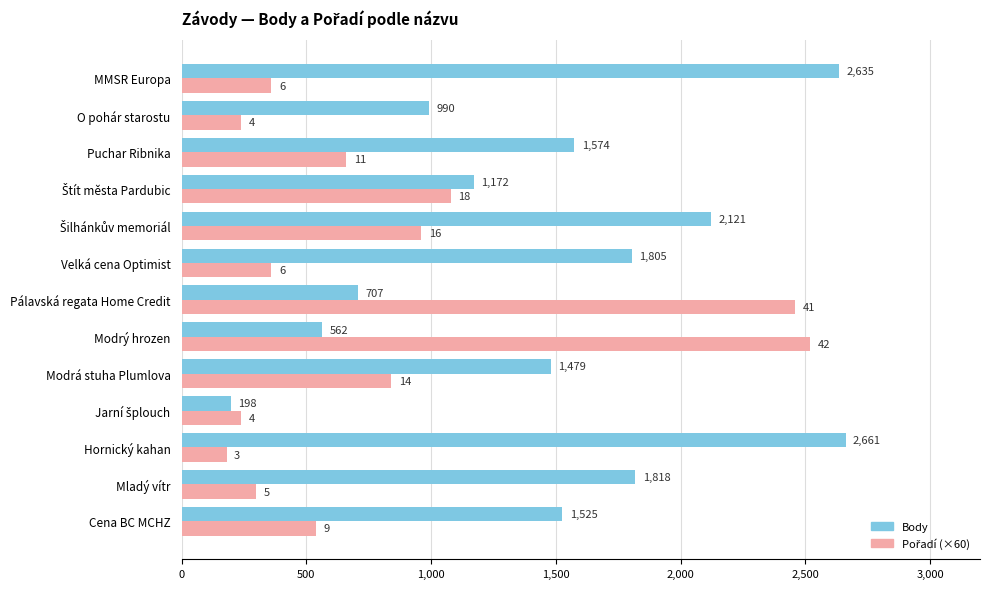

Is it true that Body equals 990 at O pohár starostu?

True